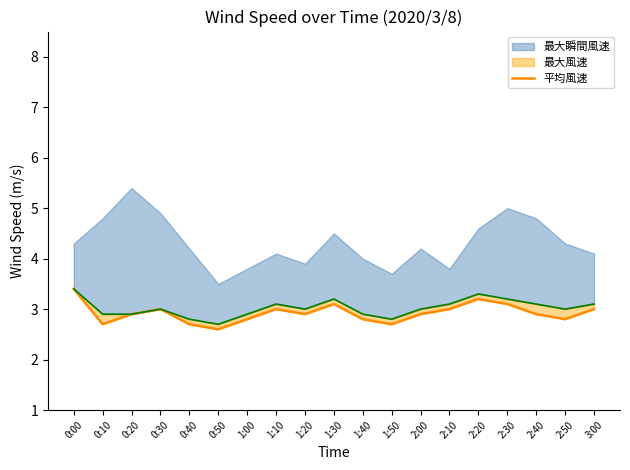

How many values are between 2 and 3?

15